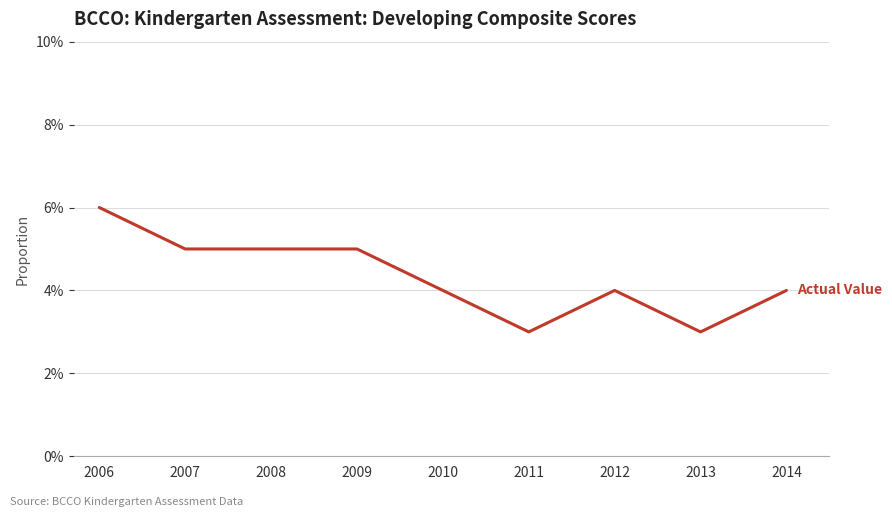

How many points are lower than both their immediate neighbors (excluding endpoints)?

2